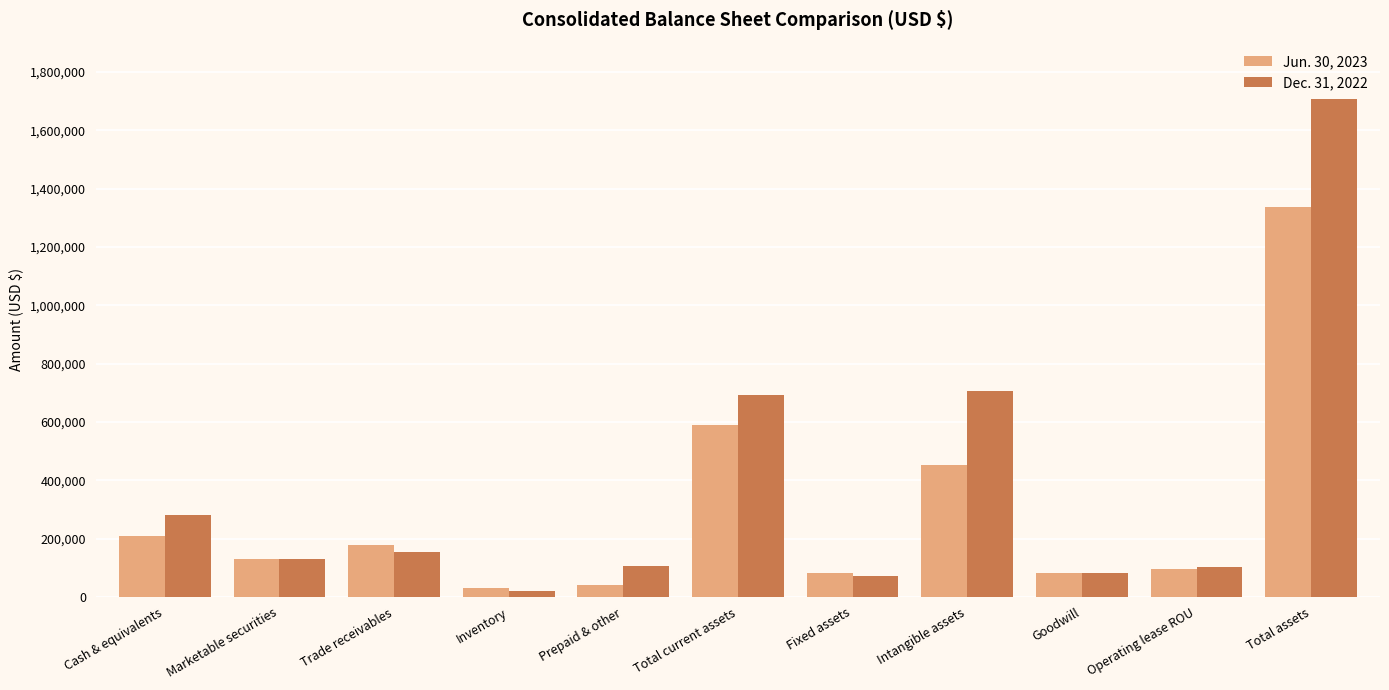

What position from the left is Fixed assets?

7